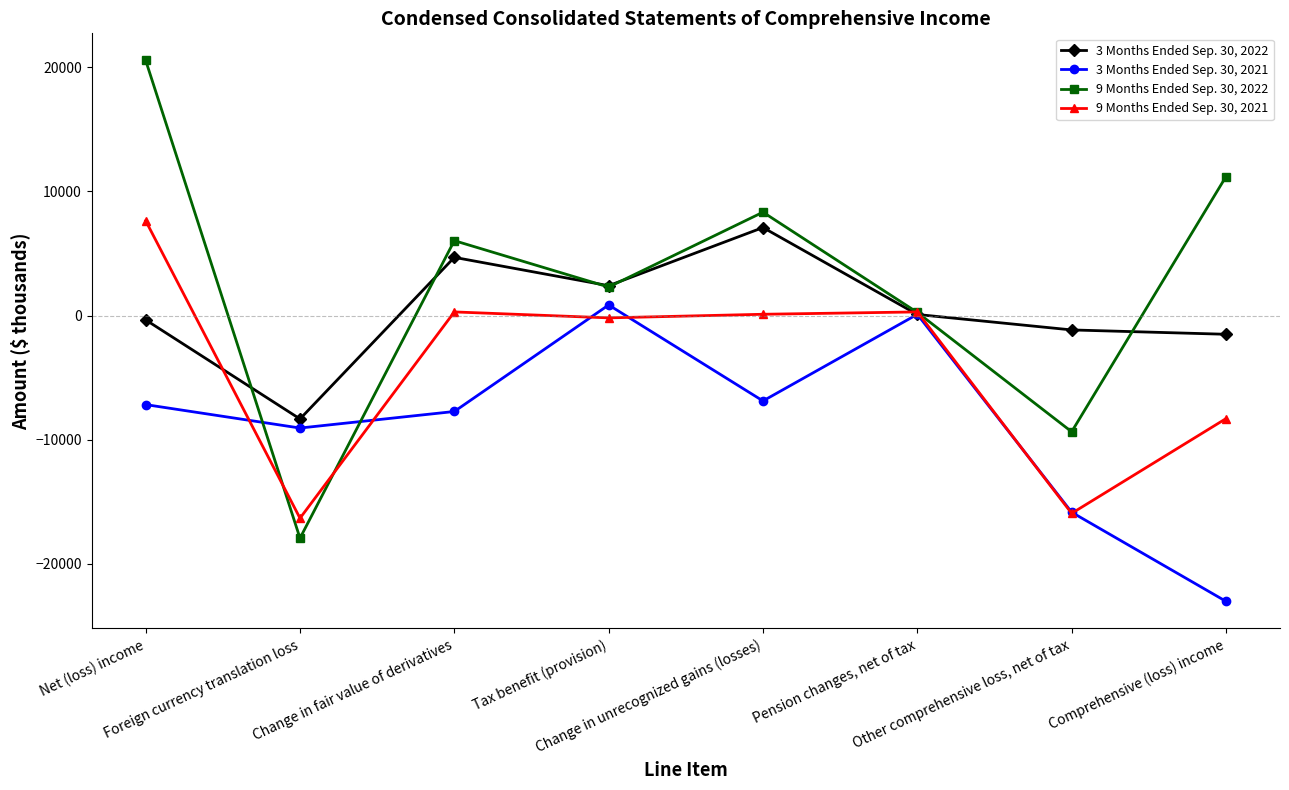

What is the minimum value shown in the chart?

-23036